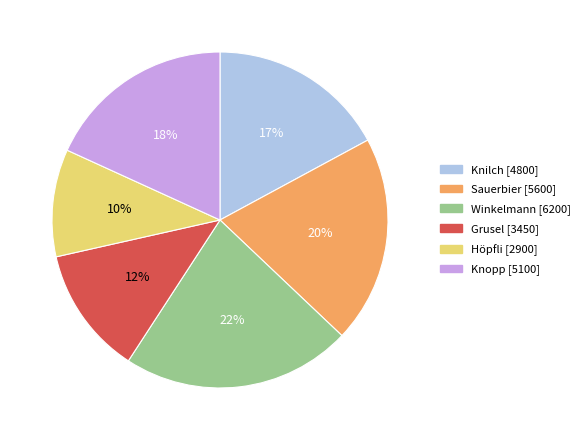

Count the number of slices in the pie.

6